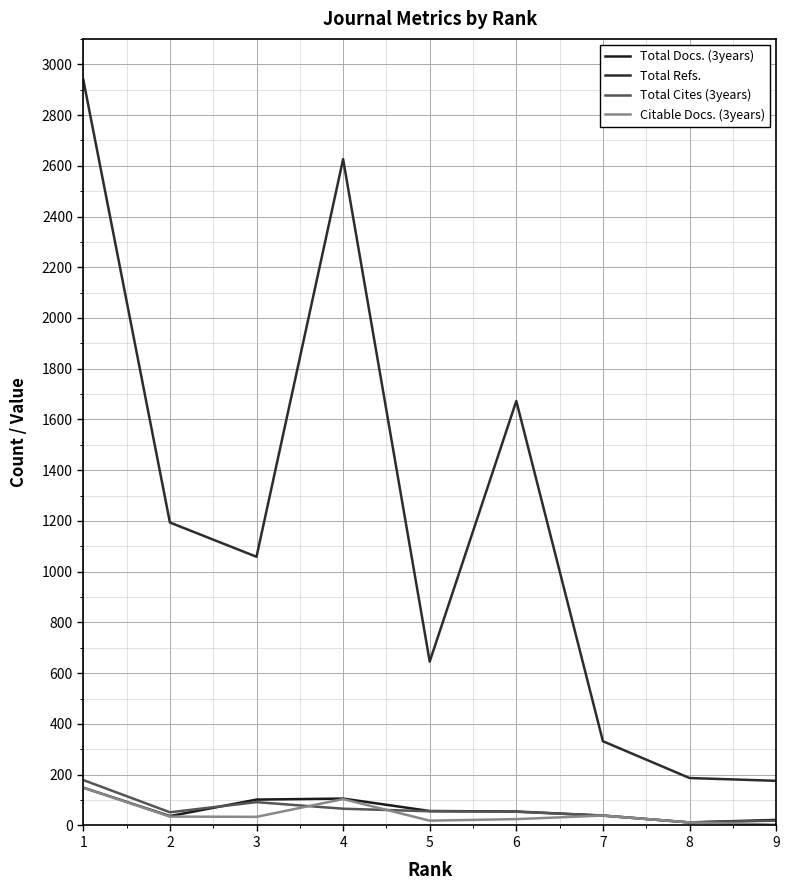

What is the approximate value of Total Docs. (3years) at 3, to the nearest 10?

100